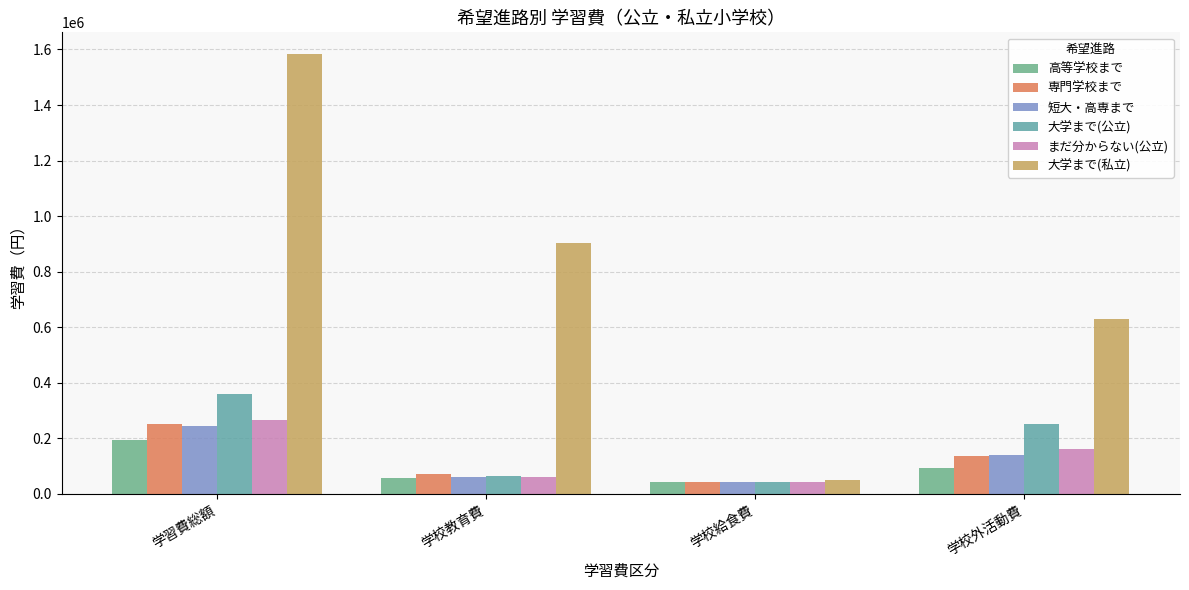

The 短大・高専まで series shows 62703 at 学校教育費. True or false?

True